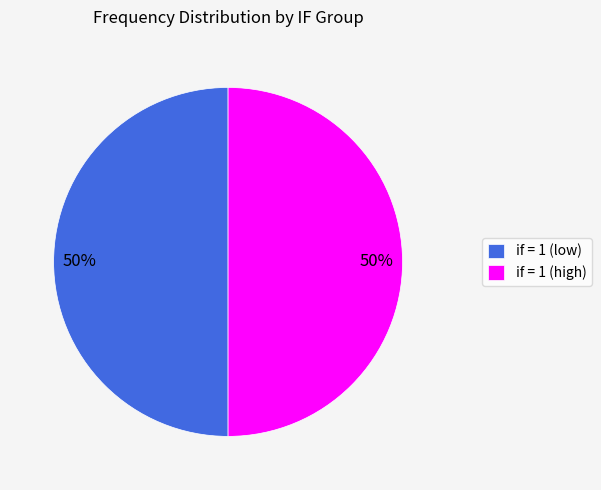

The if = 1 (high) slice represents 44% of the pie. True or false?

False